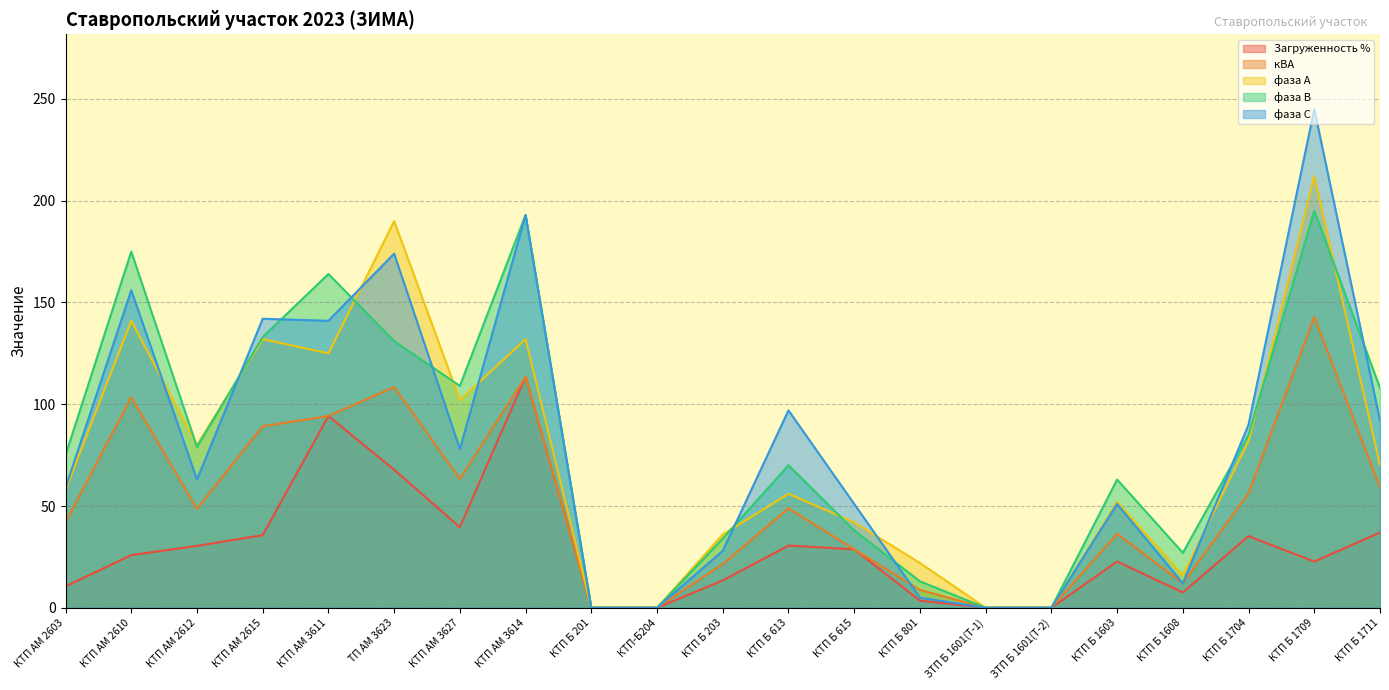

The кВА series shows 59.2 at КТП Б 1711. True or false?

True